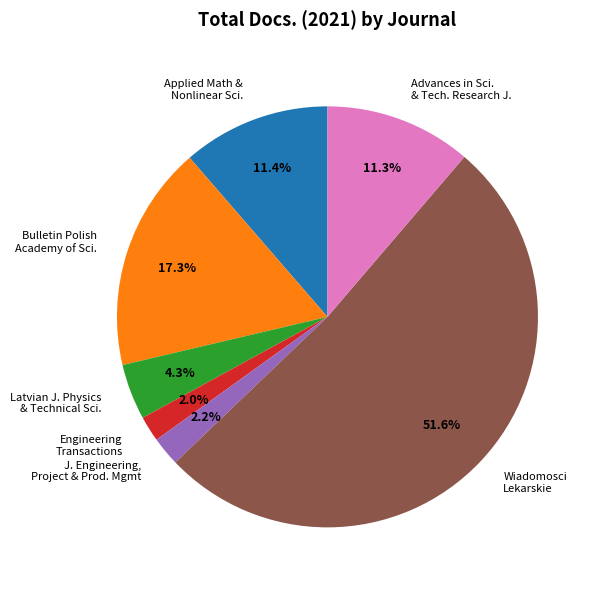

What percentage is the Wiadomosci Lekarskie slice, to the nearest percent?

52%